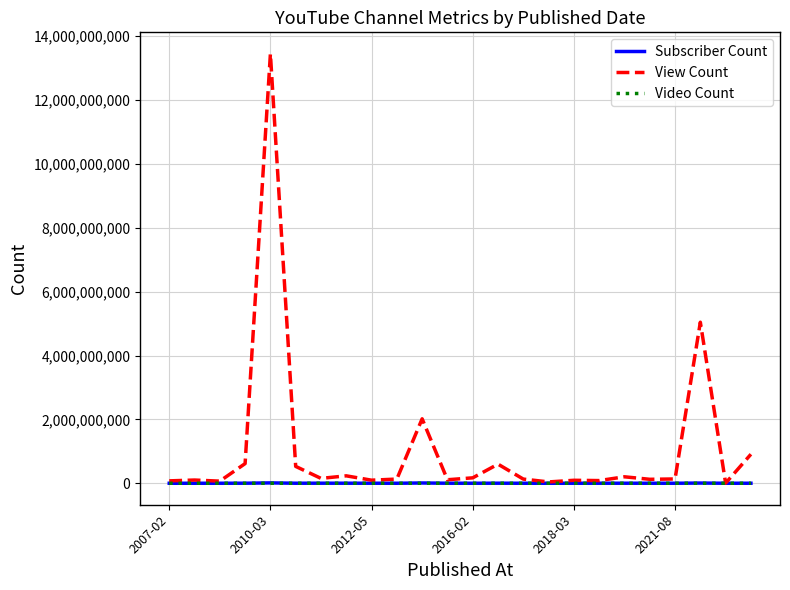

What is the lowest value of the Subscriber Count series?

352000